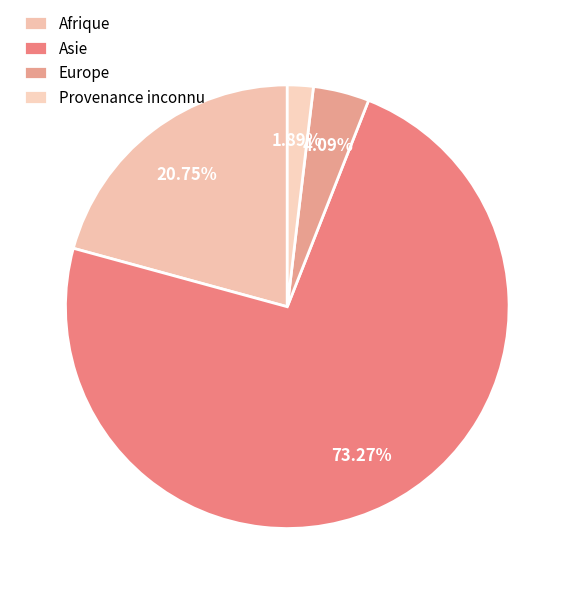

Is the sum of Asie and Afrique greater than half?

Yes